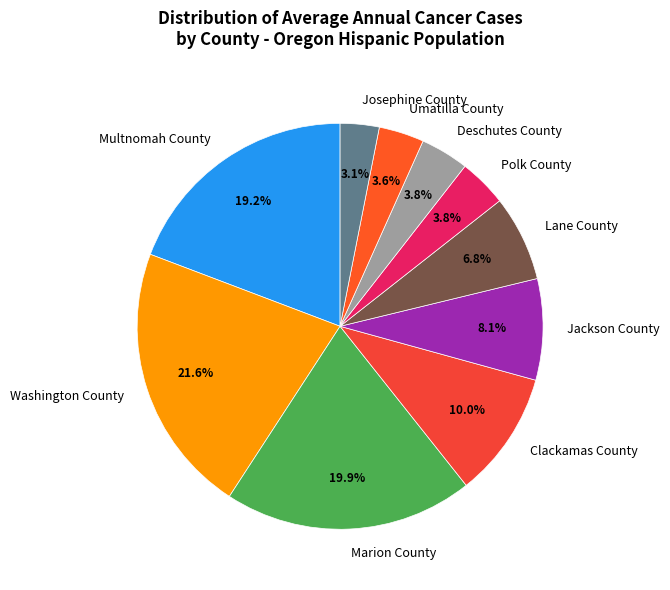

True or false: Washington County accounts for 30% of the total.

False